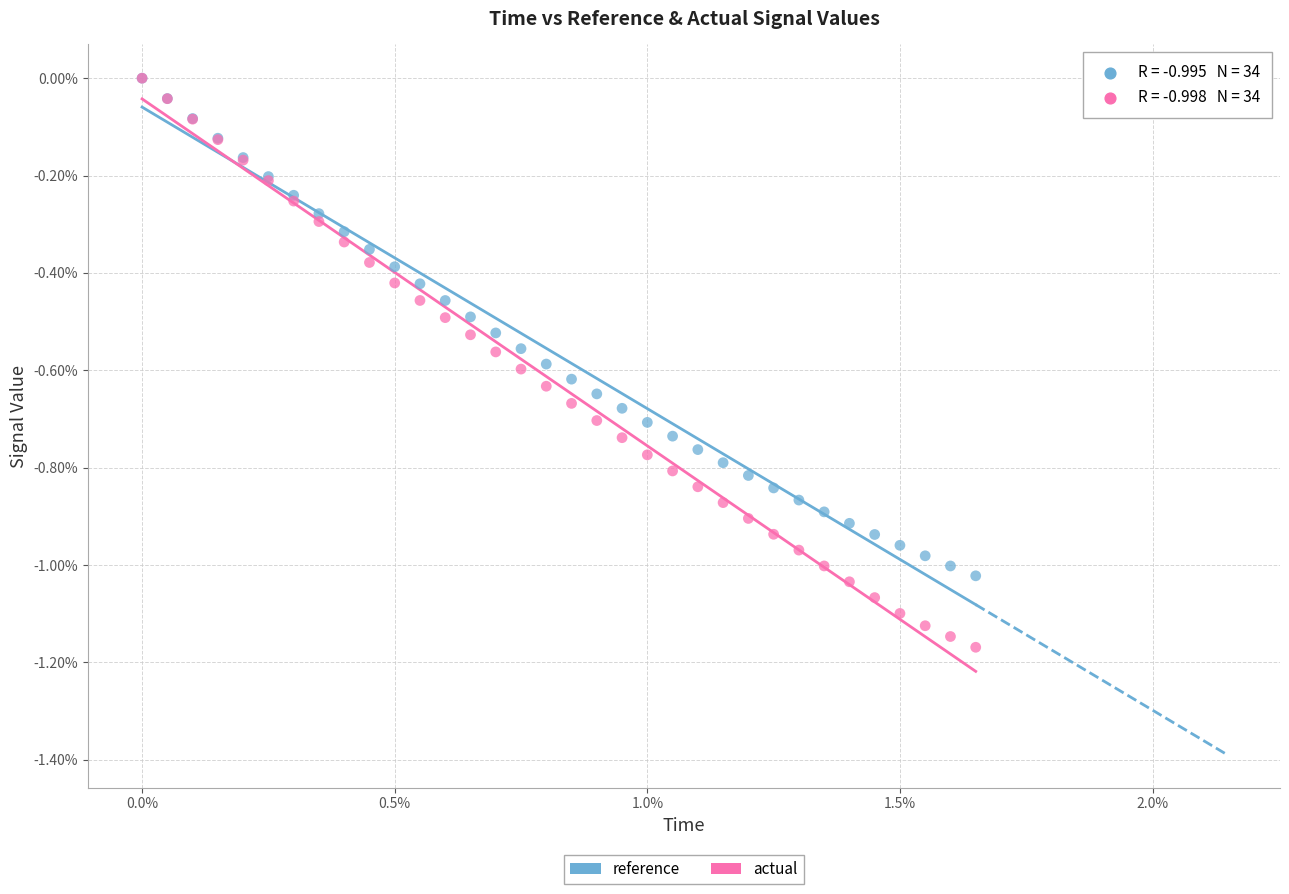

Which series reaches the minimum Y coordinate?

actual